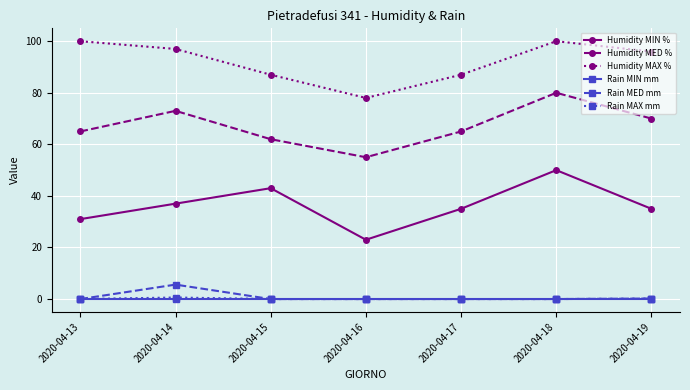

What is the difference between the Humidity MAX % values at 2020-04-13 and 2020-04-19?

4.0